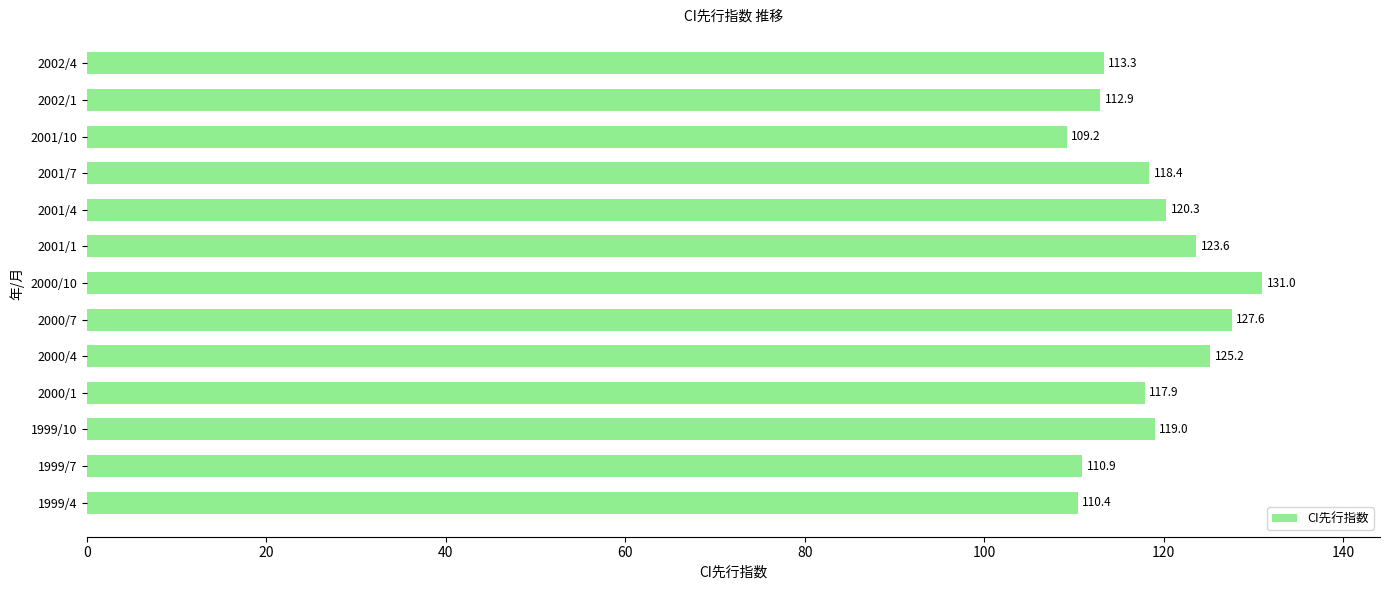

Count the number of categories in the chart.

13